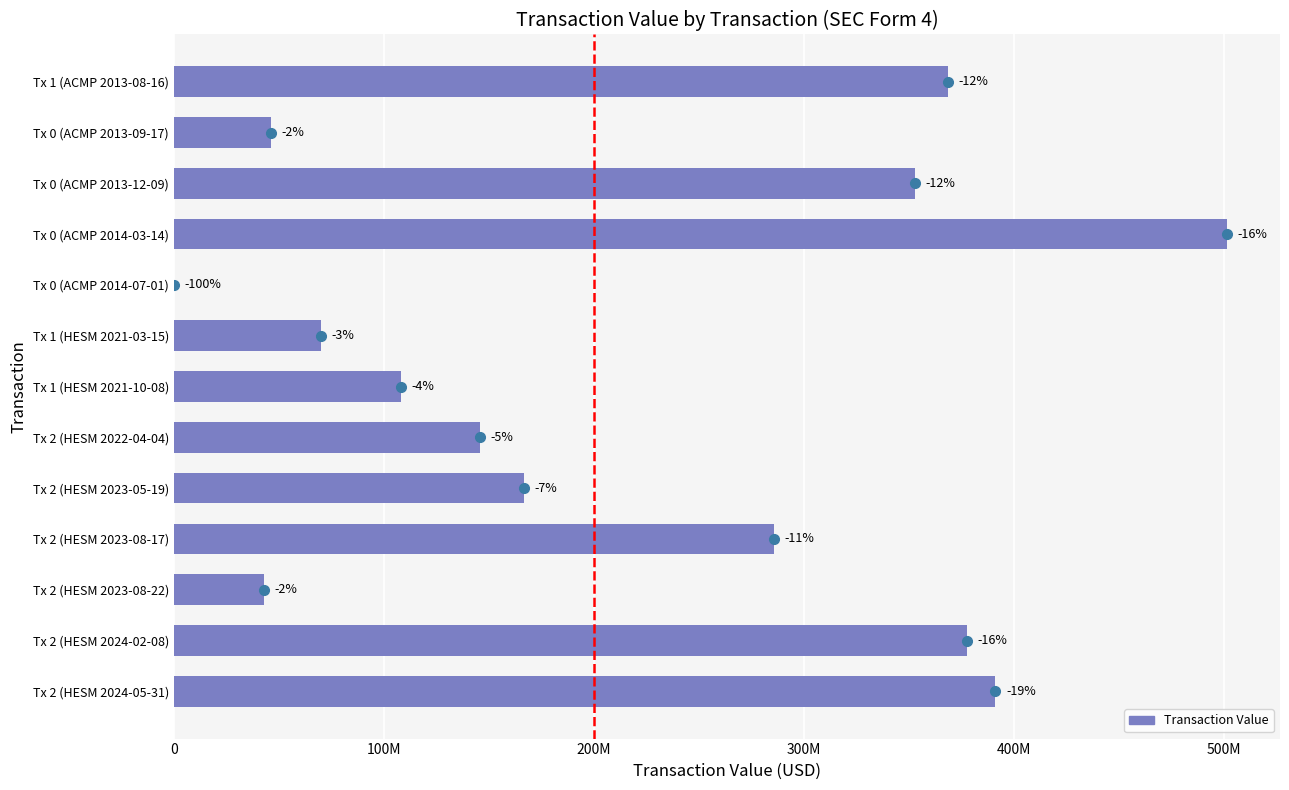

Are the bars horizontal?

Yes